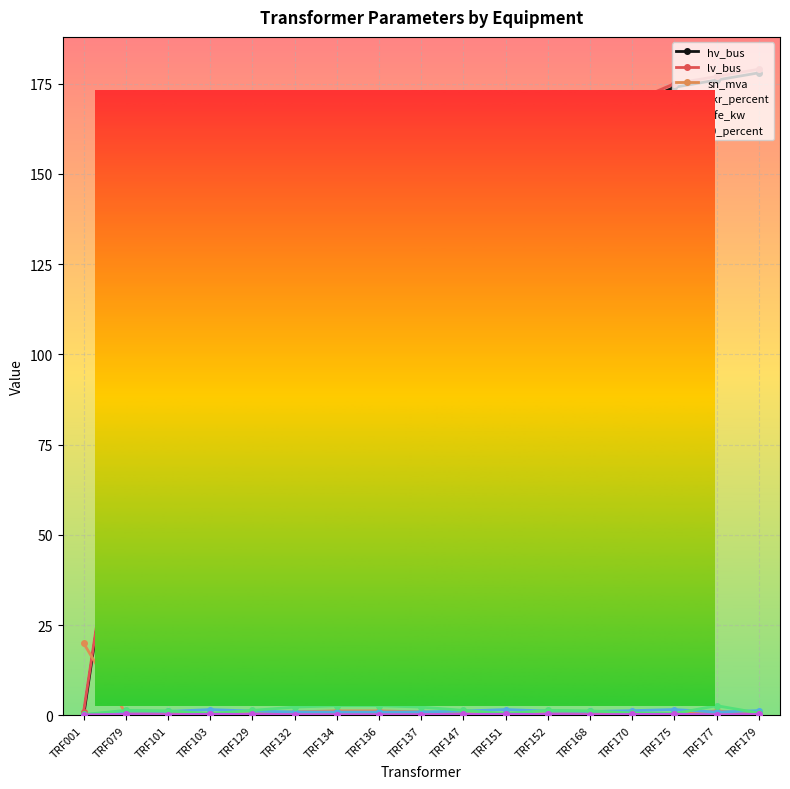

What is the value of the hv_bus point at the 7th from the left?

133.0